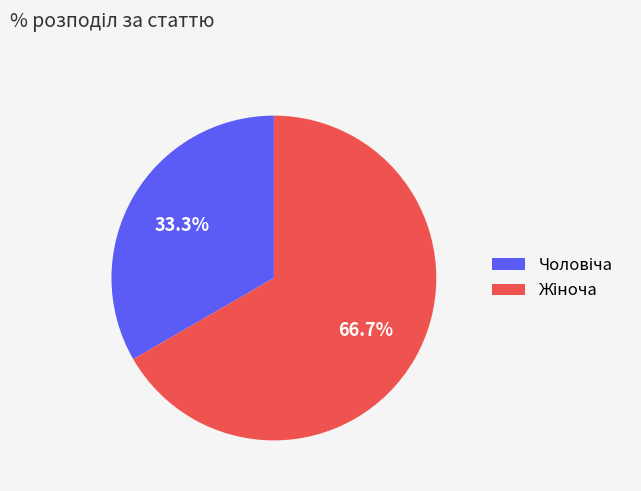

Is there any slice that represents more than half of the pie?

Yes